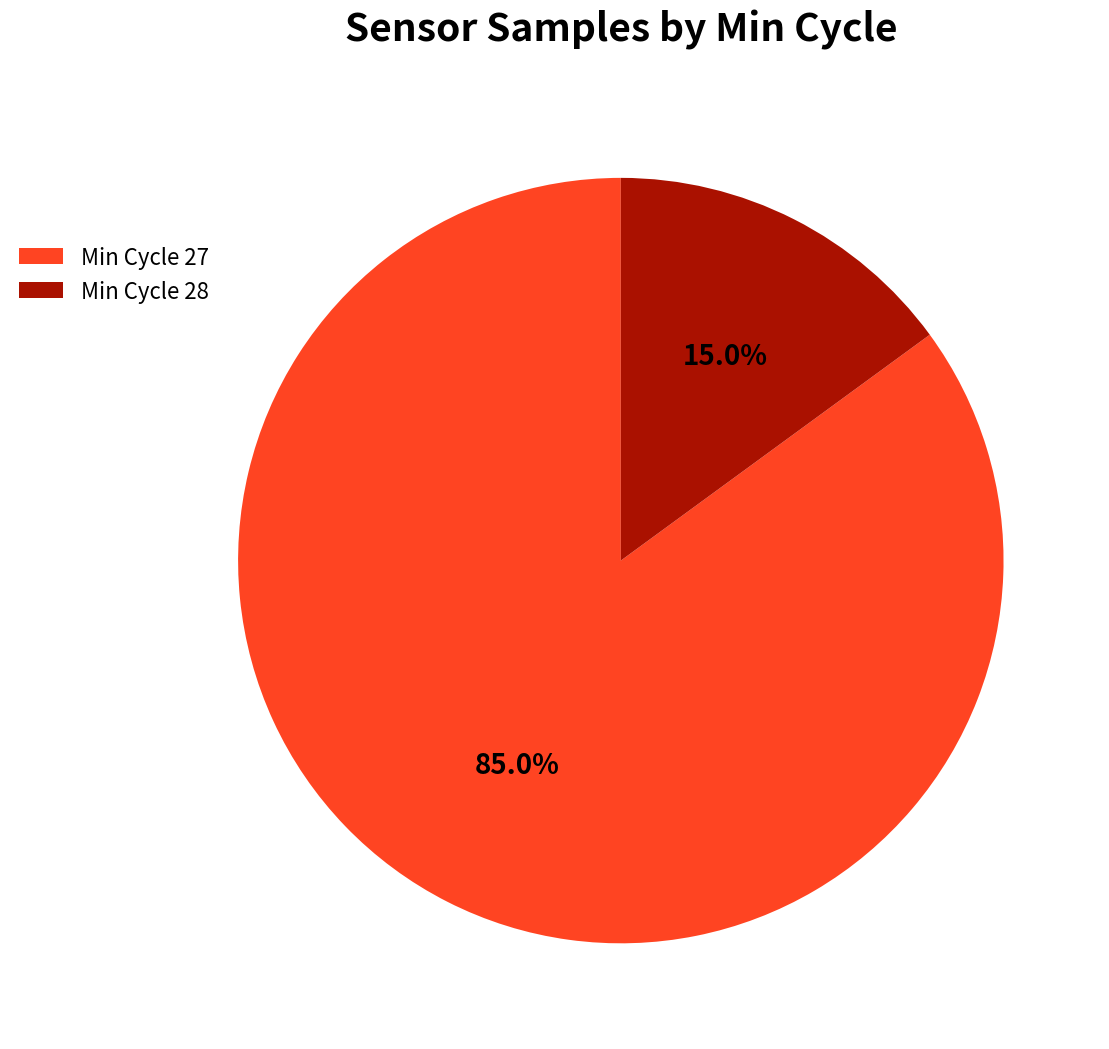

What portion of the pie excludes Min Cycle 27?

15.0%